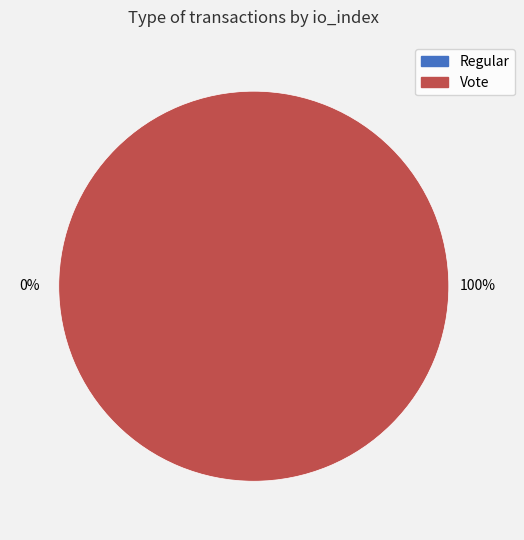

To the nearest percent, what percentage of the pie is Vote?

100%